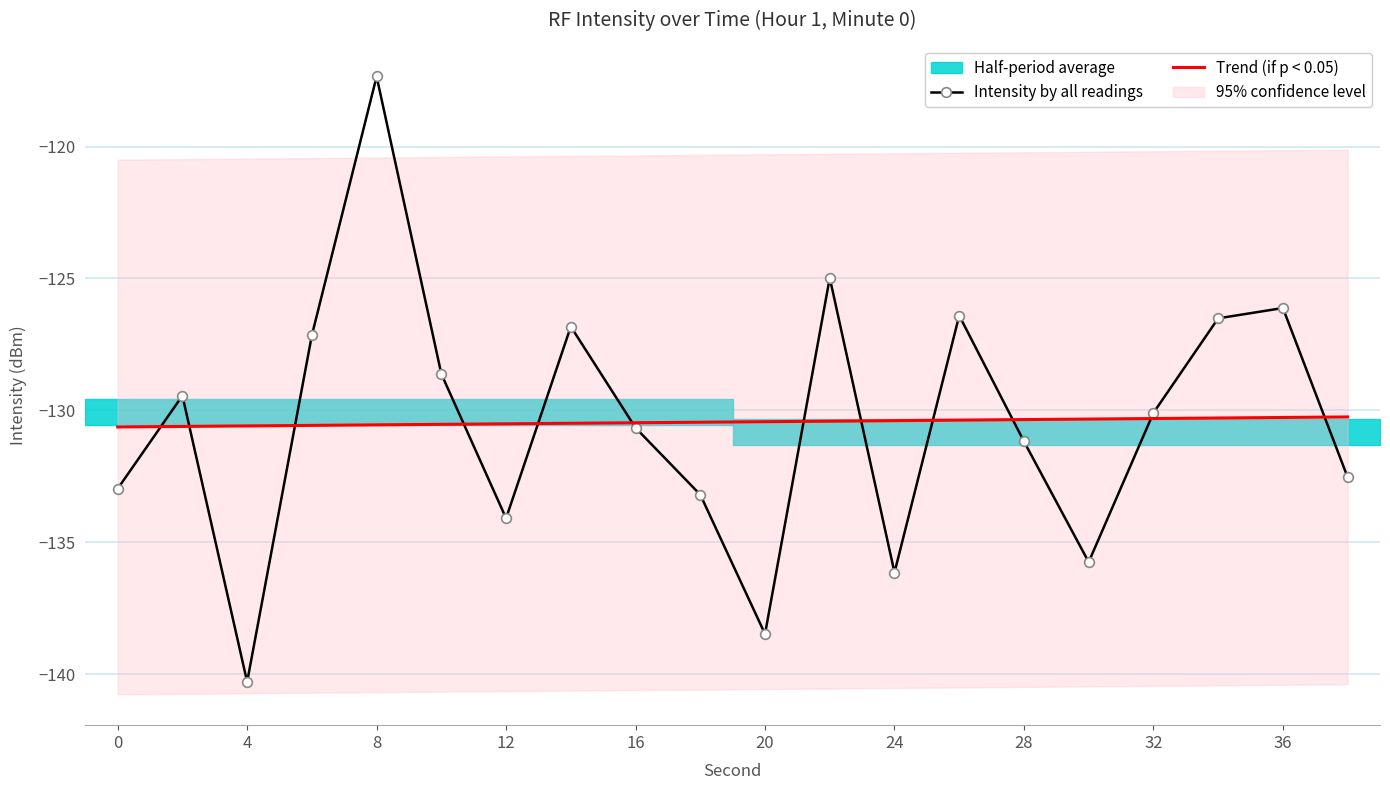

What is the approximate value of Trend (if p < 0.05) at 12?

-130.5